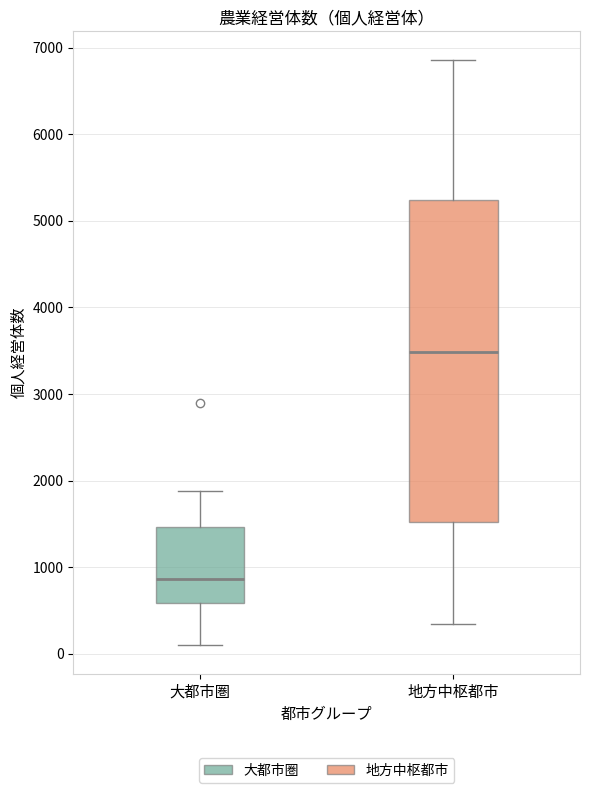

Comparing the boxes themselves (not the whiskers), which one is the tallest?

地方中枢都市